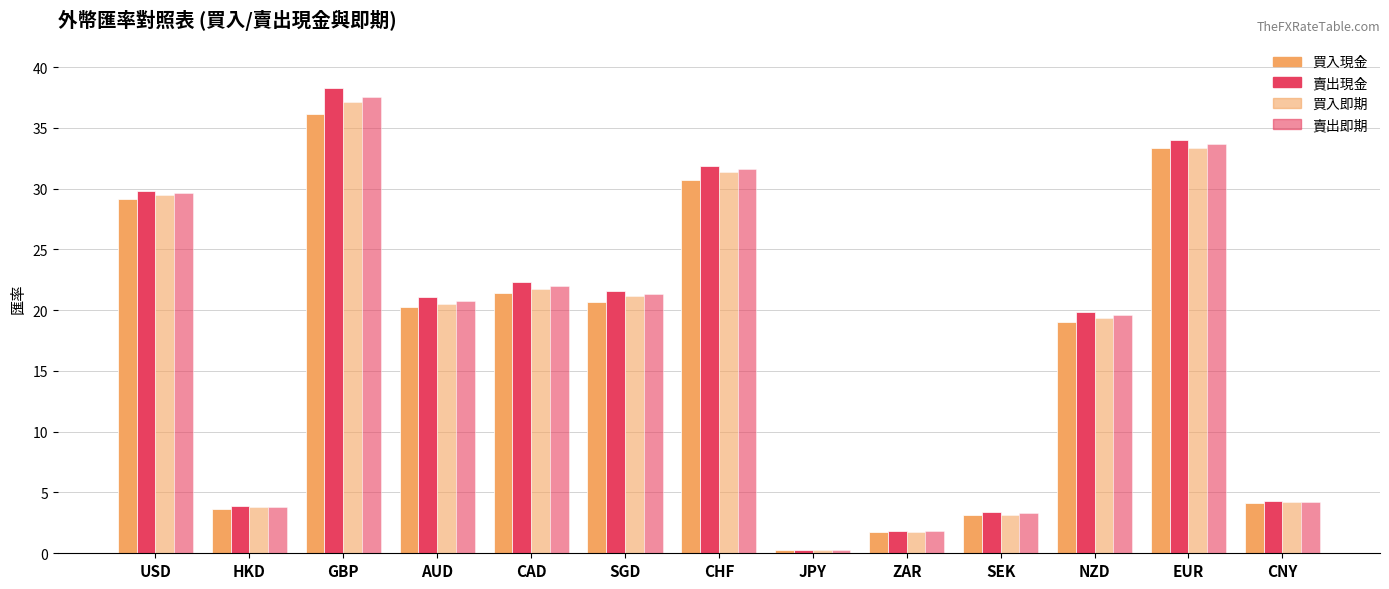

True or false: 買入即期 has a value of 29.5 at USD.

True